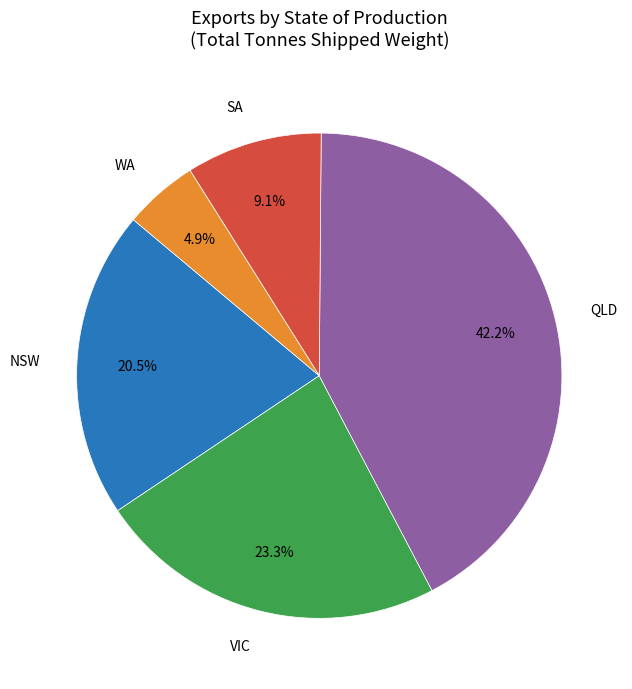

Approximately how many times larger is the value at NSW compared to QLD?

0.5